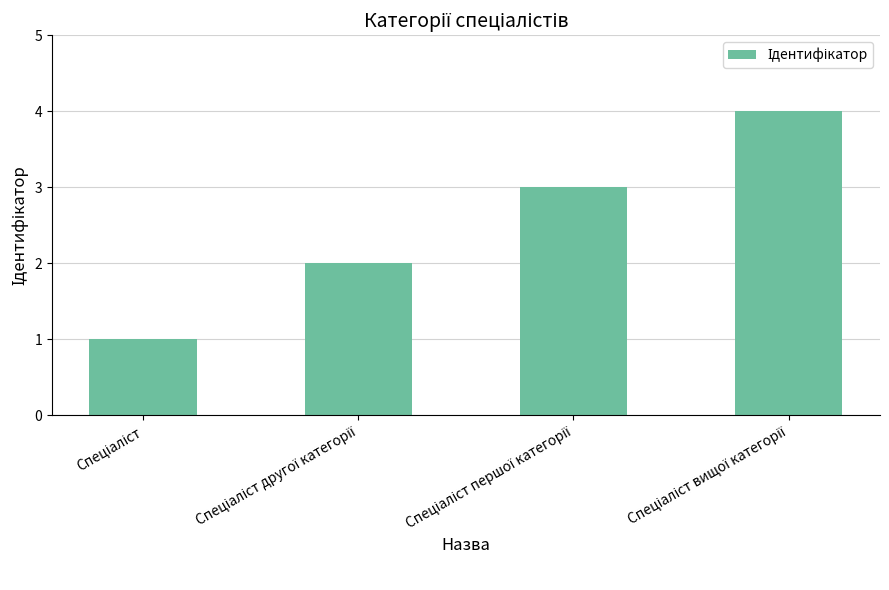

Reading right to left, what are all the values shown in this chart?

4	3	2	1